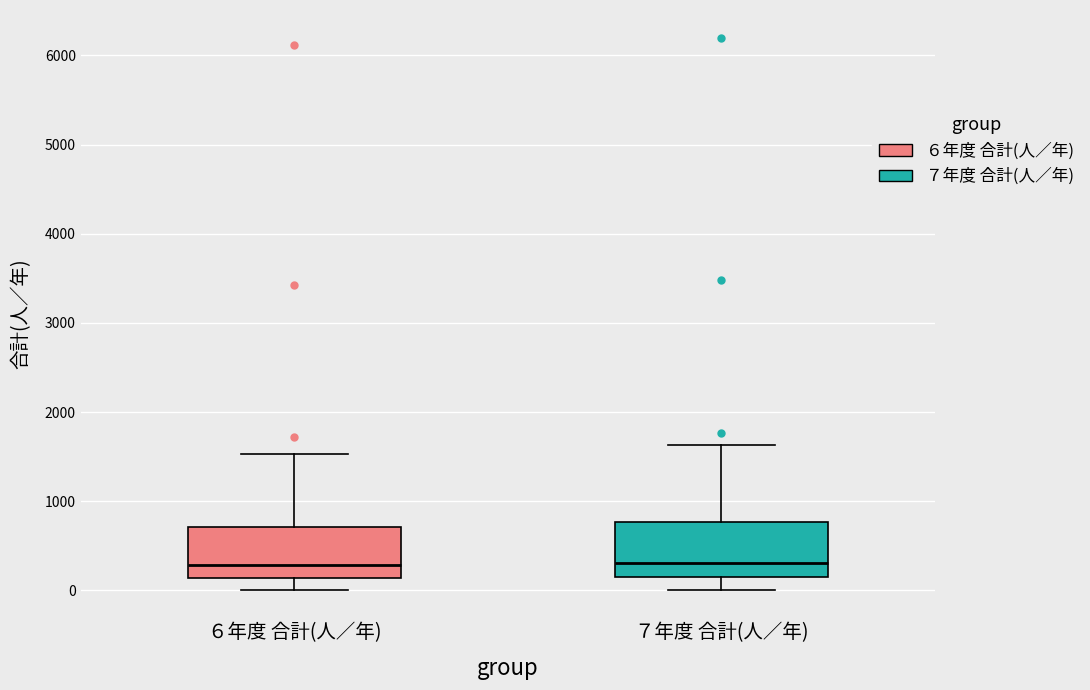

Reading left to right, transcribe this box plot: for each box, give where its median line is, the range the box spans, and where its two whiskers end, as read against the y-axis. The values are not printed on the chart, so give them approximately, as read against the axis.

６年度 合計(人／年): median 300, box 100 to 700, whiskers 0 to 1500
７年度 合計(人／年): median 300, box 100 to 800, whiskers 0 to 1600